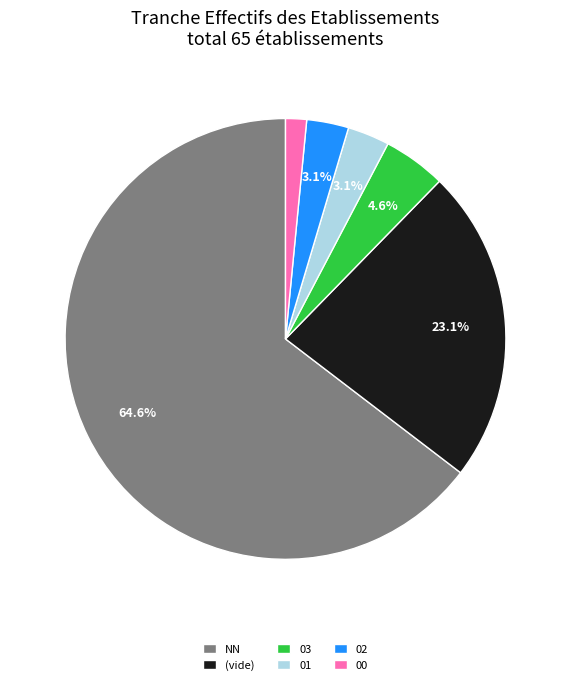

Count the number of slices in the pie.

6